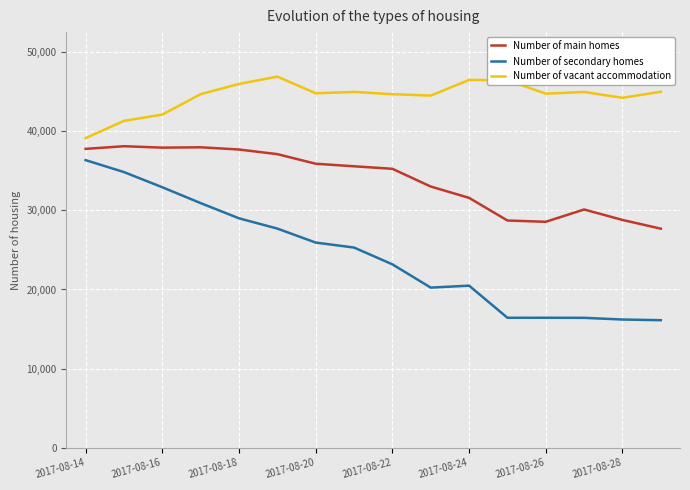

Which series has the largest range (max minus min)?

Number of secondary homes